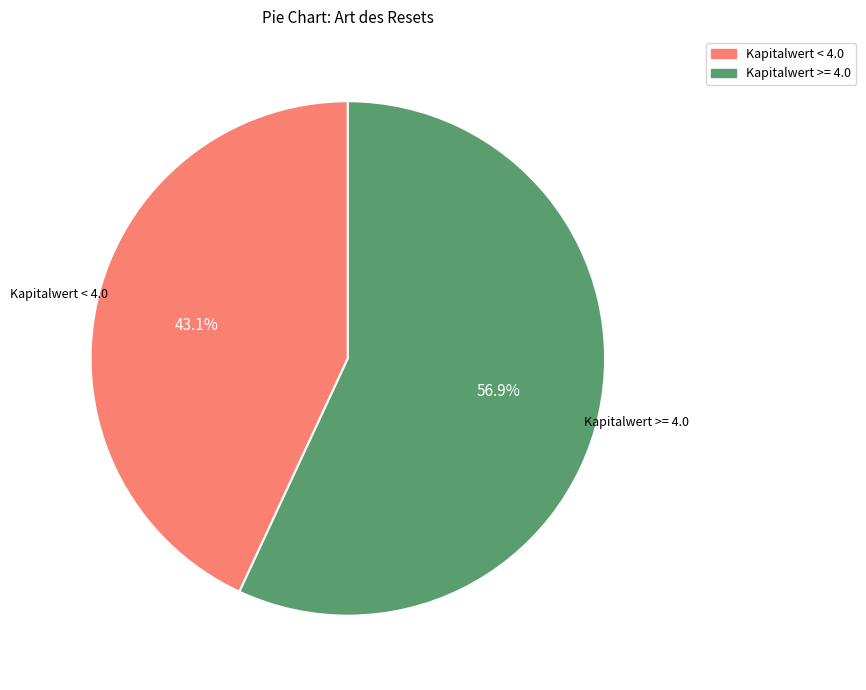

Does any single category account for the majority?

Yes